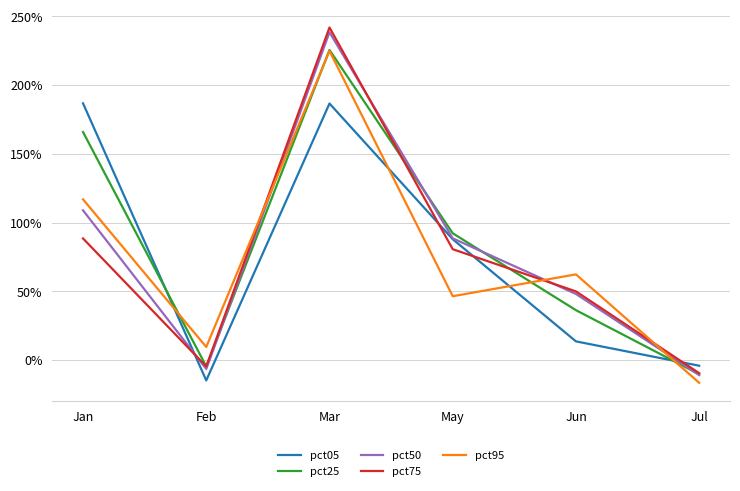

How many values in pct50 are above zero?

4